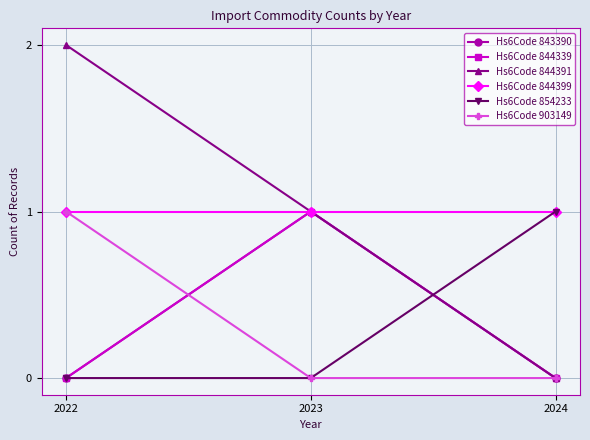

At which category does the chart reach its minimum across all series?

2022